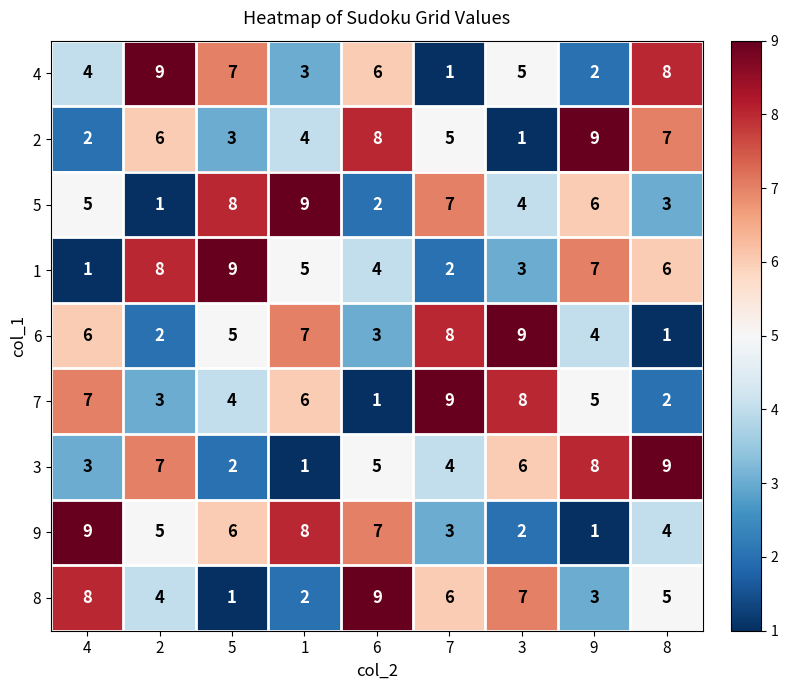

True or false: 3 has a value of 13 at 9.

False